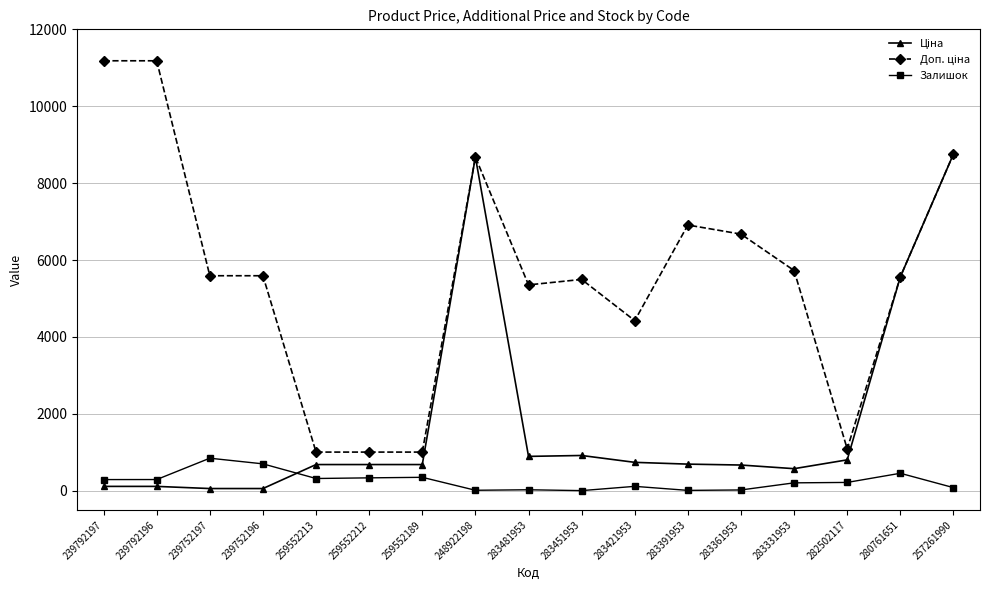

What is the total value across all series at 259552212?

2018.0